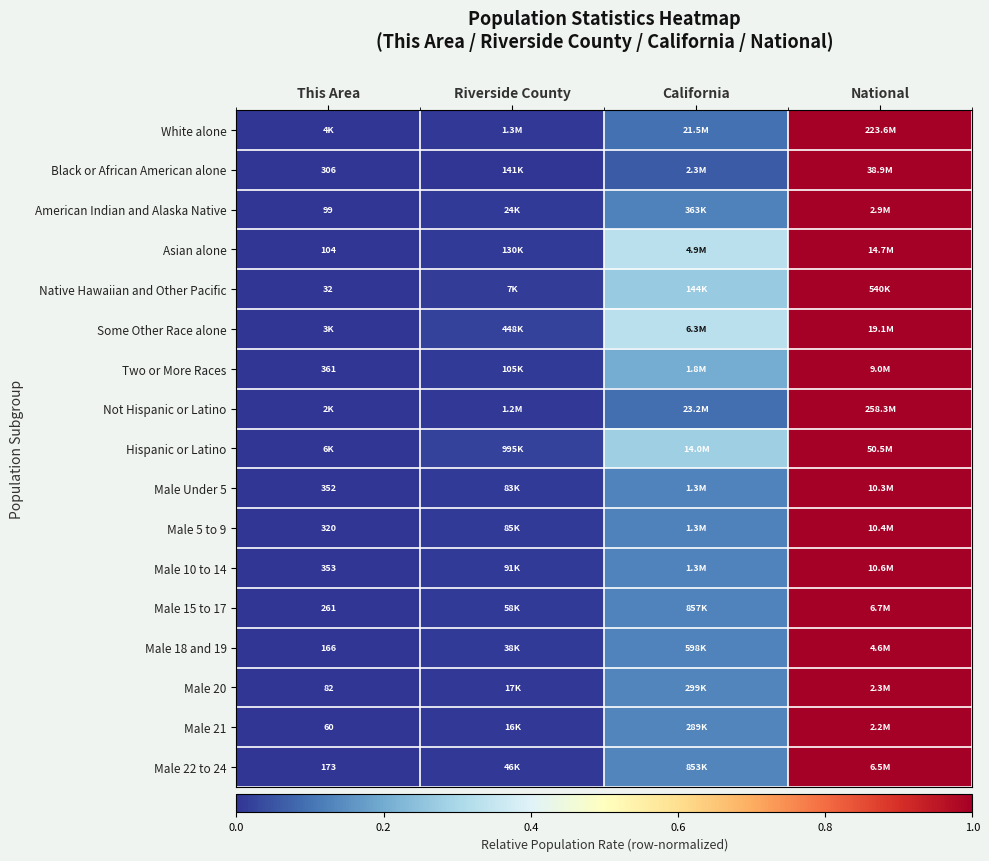

What is the sum of the Male 22 to 24 values at This Area and National?

1.0